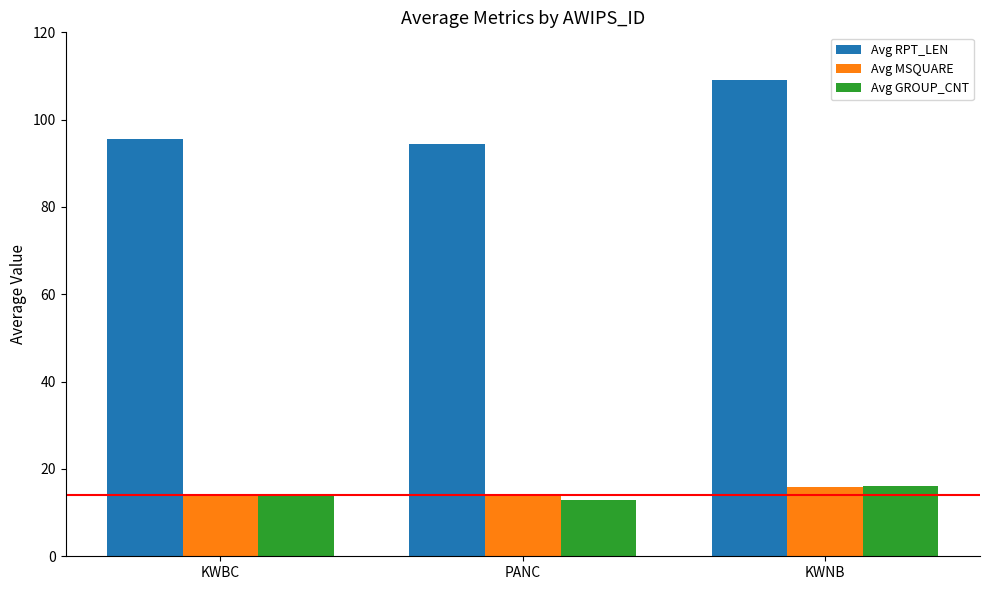

Does the chart contain any negative values?

No